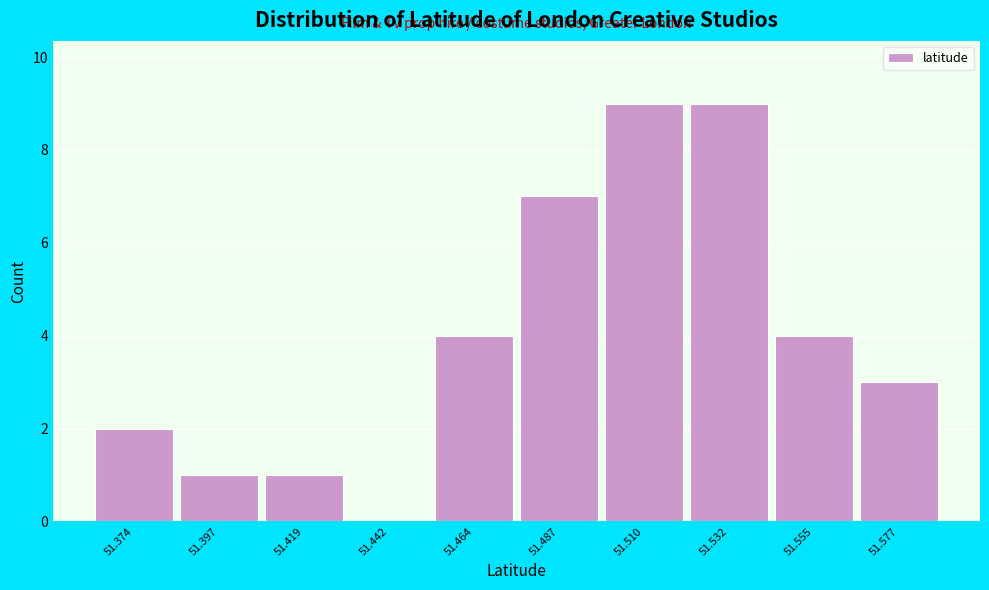

Reading left to right, what are all the values shown in this chart?

51.374=2	51.397=1	51.419=1	51.442=0	51.464=4	51.487=7	51.510=9	51.532=9	51.555=4	51.577=3